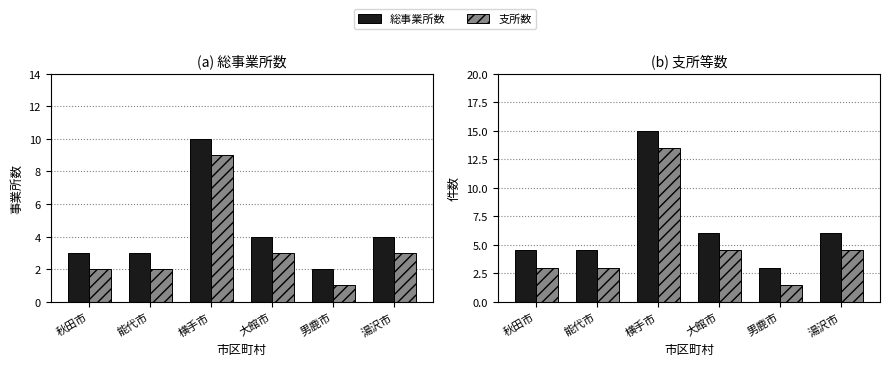

True or false: 支所数 has a value of 1.6 at 能代市.

False